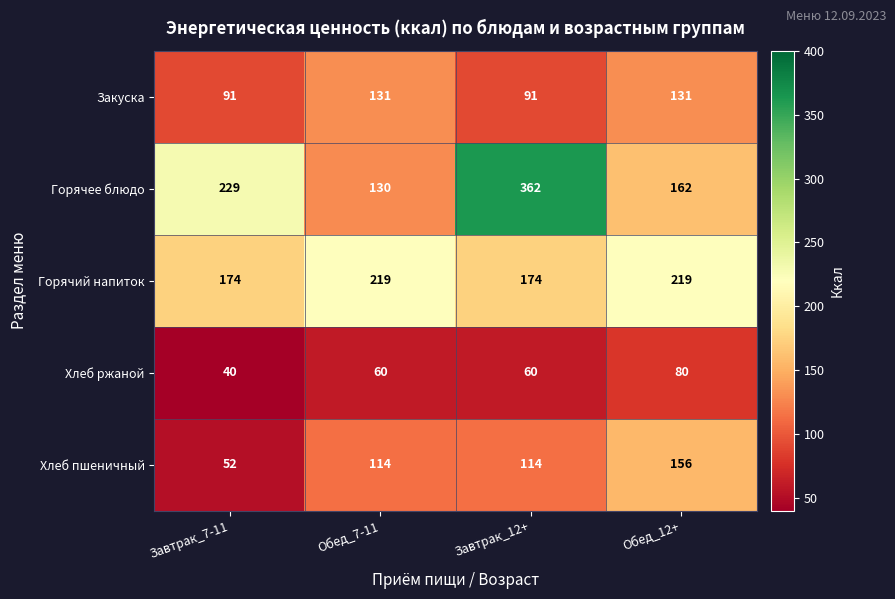

List the series in order of their peak value, lowest first.

Хлеб ржаной, Закуска, Хлеб пшеничный, Горячий напиток, Горячее блюдо